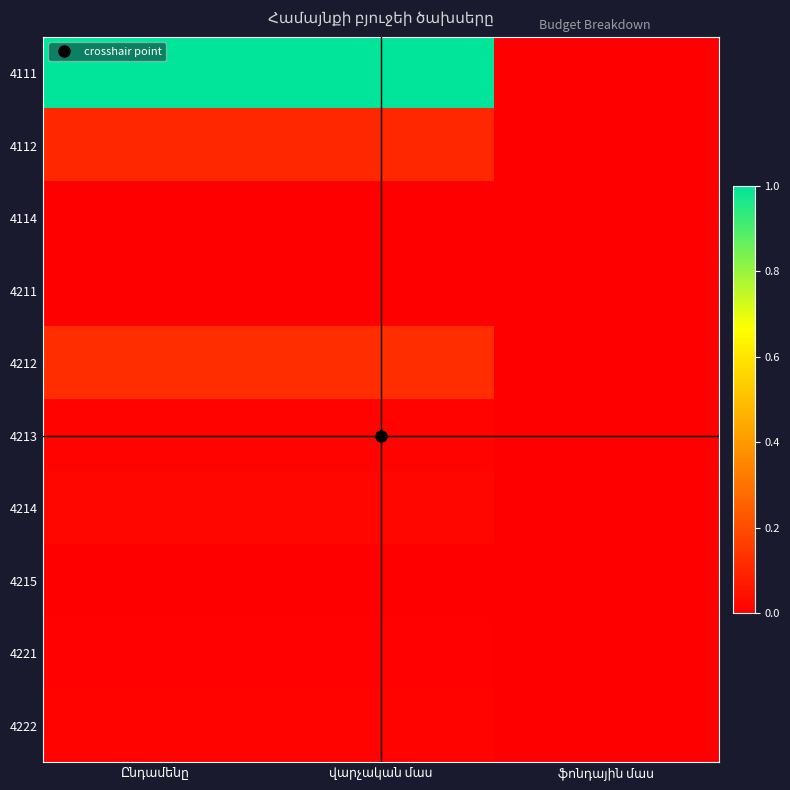

Reading left to right, transcribe all the data shown in this chart.

4111: Ընդամենը=1.0	վարչական մաս=1.0	ֆոնդային մաս=0.0
4112: Ընդամենը=0.1	վարչական մաս=0.1	ֆոնդային մաս=0.0
4114: Ընդամենը=0.0	վարչական մաս=0.0	ֆոնդային մաս=0.0
4211: Ընդամենը=0.0	վարչական մաս=0.0	ֆոնդային մաս=0.0
4212: Ընդամենը=0.1	վարչական մաս=0.1	ֆոնդային մաս=0.0
4213: Ընդամենը=0.0	վարչական մաս=0.0	ֆոնդային մաս=0.0
4214: Ընդամենը=0.0	վարչական մաս=0.0	ֆոնդային մաս=0.0
4215: Ընդամենը=0.0	վարչական մաս=0.0	ֆոնդային մաս=0.0
4221: Ընդամենը=0.0	վարչական մաս=0.0	ֆոնդային մաս=0.0
4222: Ընդամենը=0.0	վարչական մաս=0.0	ֆոնդային մաս=0.0